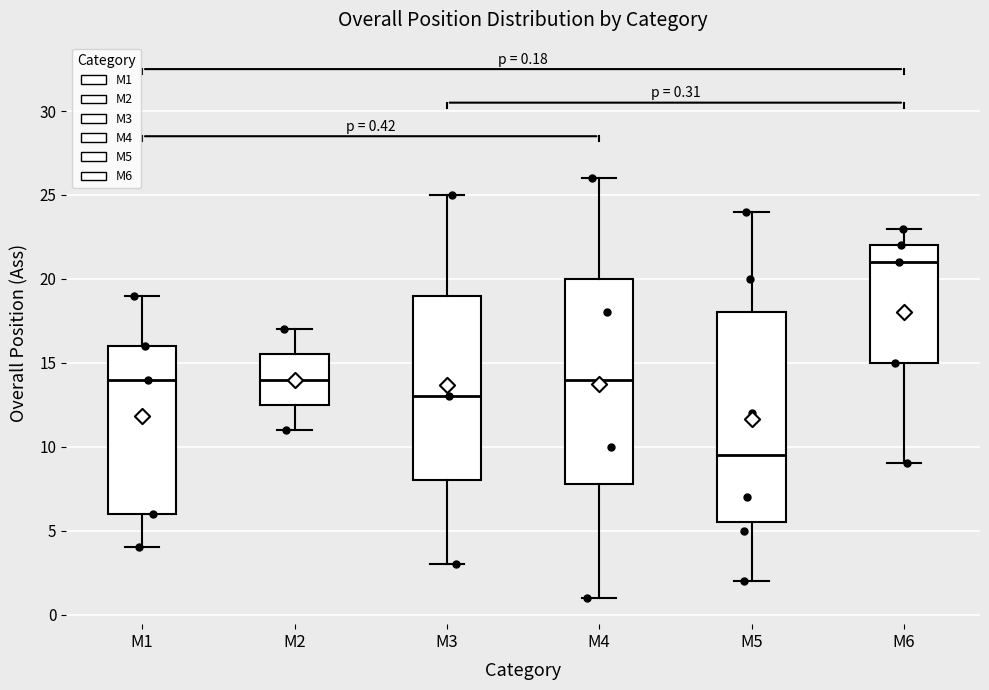

Which box's median line is the highest?

M6